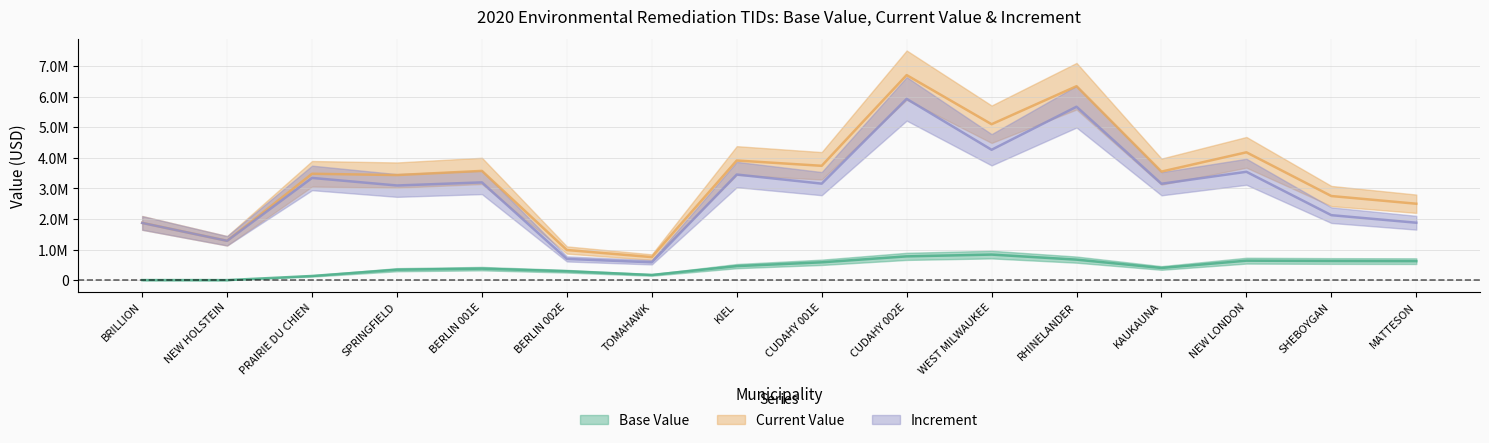

Which series ends up on top after the final intersection of Increment and Base Value?

Increment